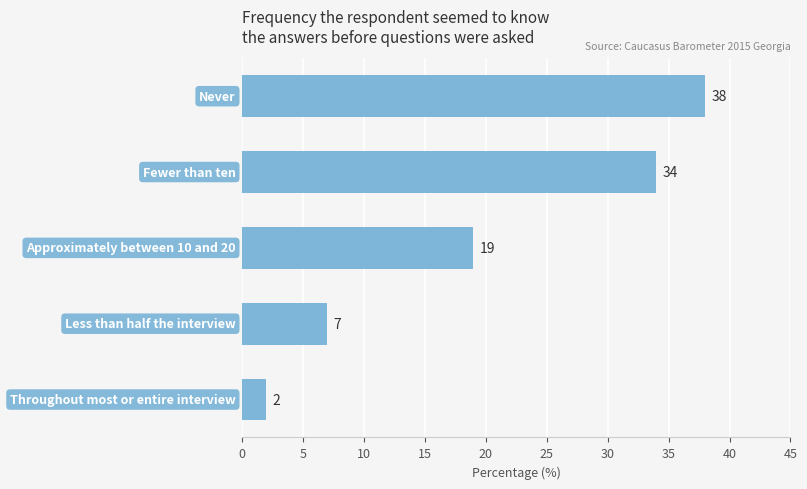

What is the difference between the second highest and second lowest values?

27